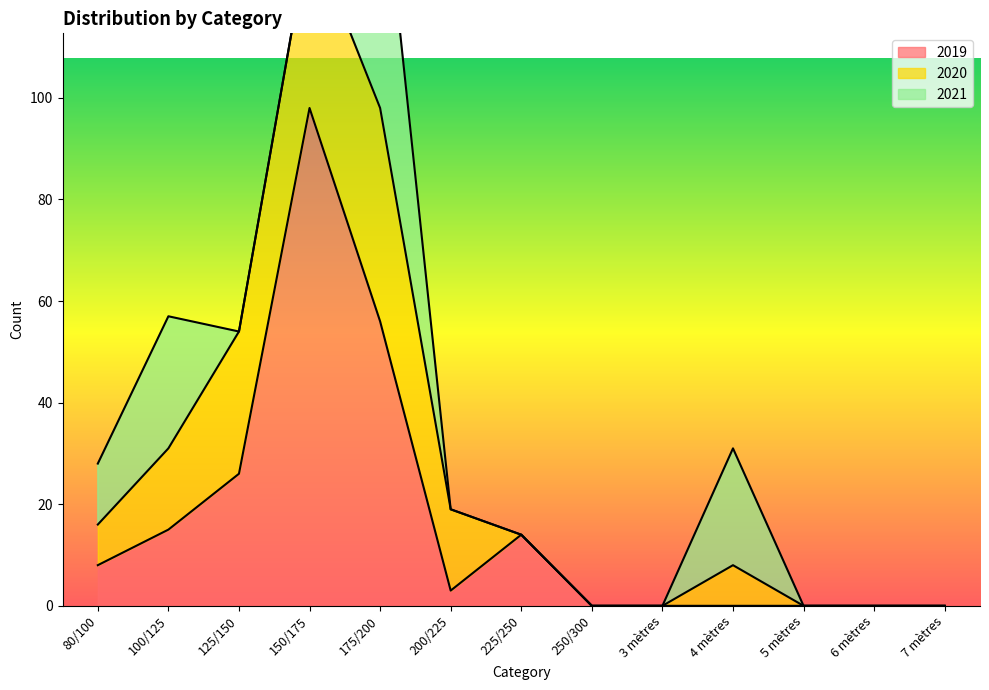

What is the difference between the 2019 values at 150/175 and 100/125?

83